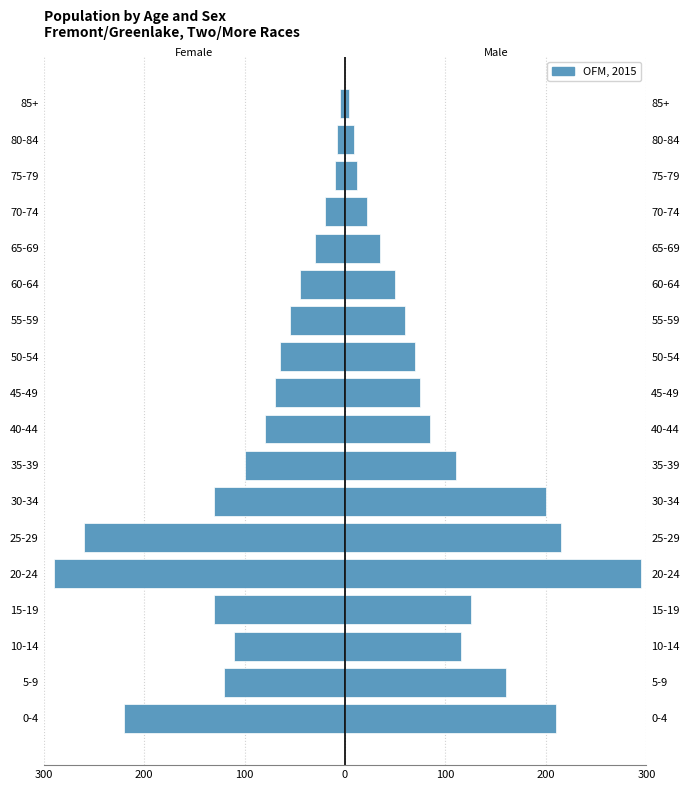

What is the difference between the second highest and second lowest values in the Male (Right) series?

206